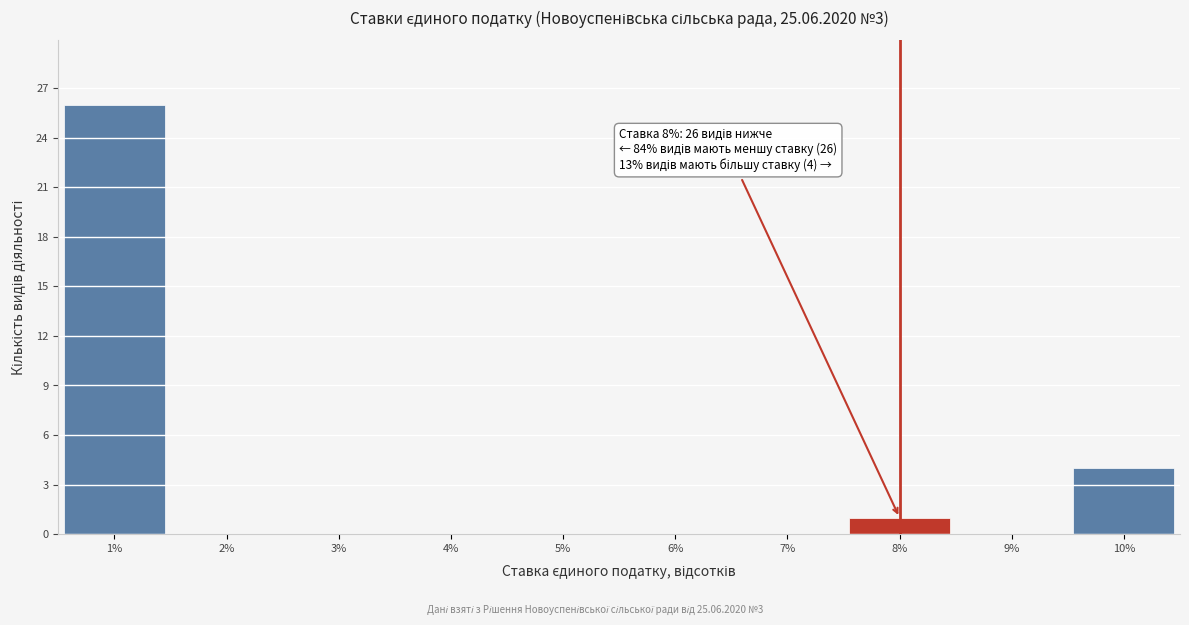

Over which range of the x-axis is the bar tallest?

0.5 to 1.5